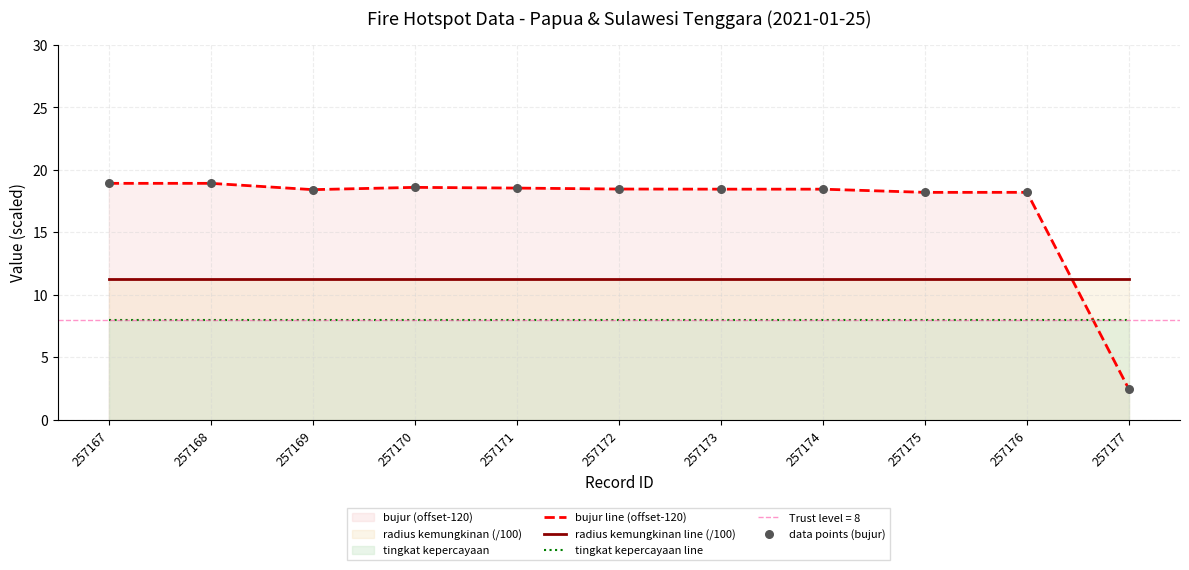

Is it true that radius kemungkinan line (/100) equals 11.2 at 257168?

True